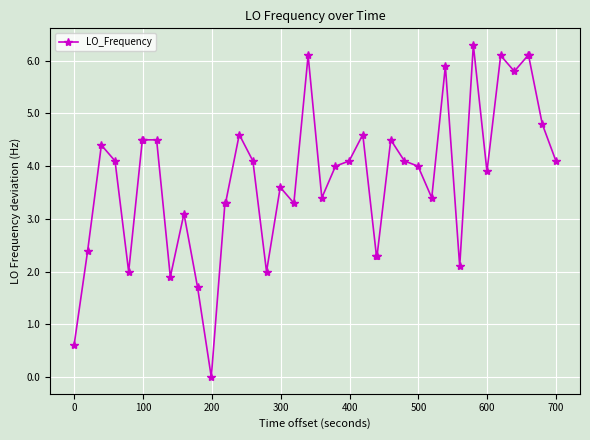

What is the sum of all values?

151.9